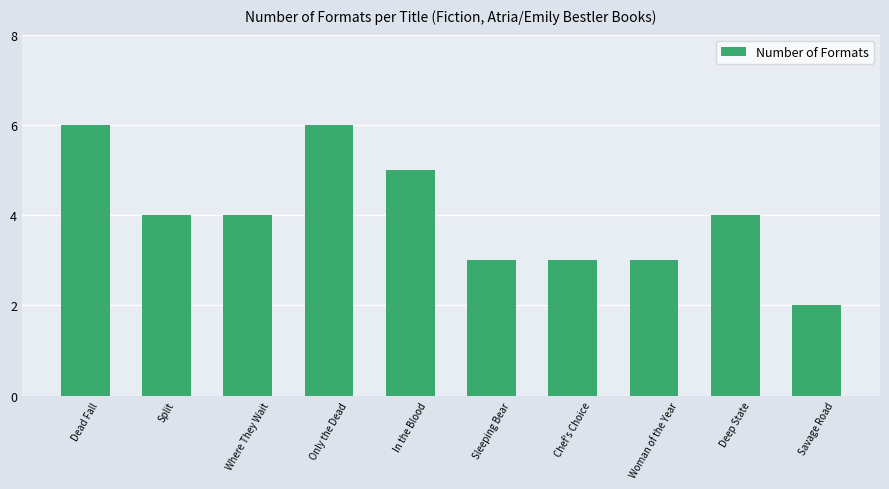

What is the label of the 6th bar from the right?

In the Blood